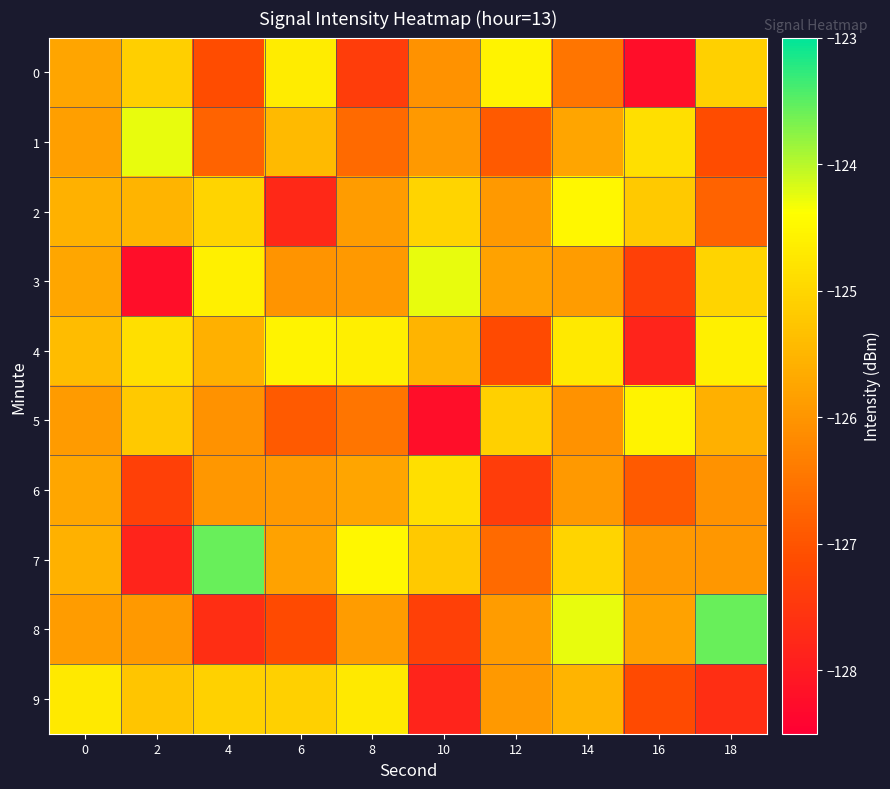

Which series has the largest total across all categories?

4